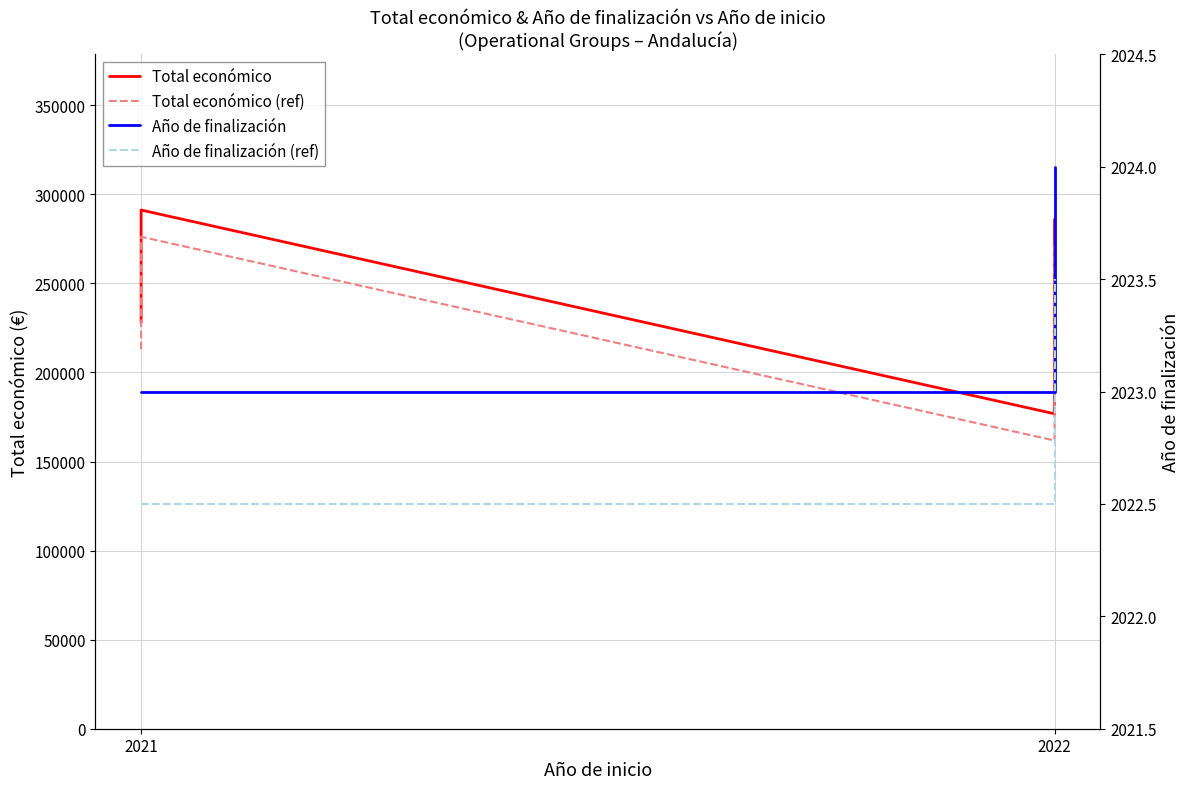

At 2021, list the series in order from largest to smallest.

Total económico, Total económico (ref), Año de finalización, Año de finalización (ref)